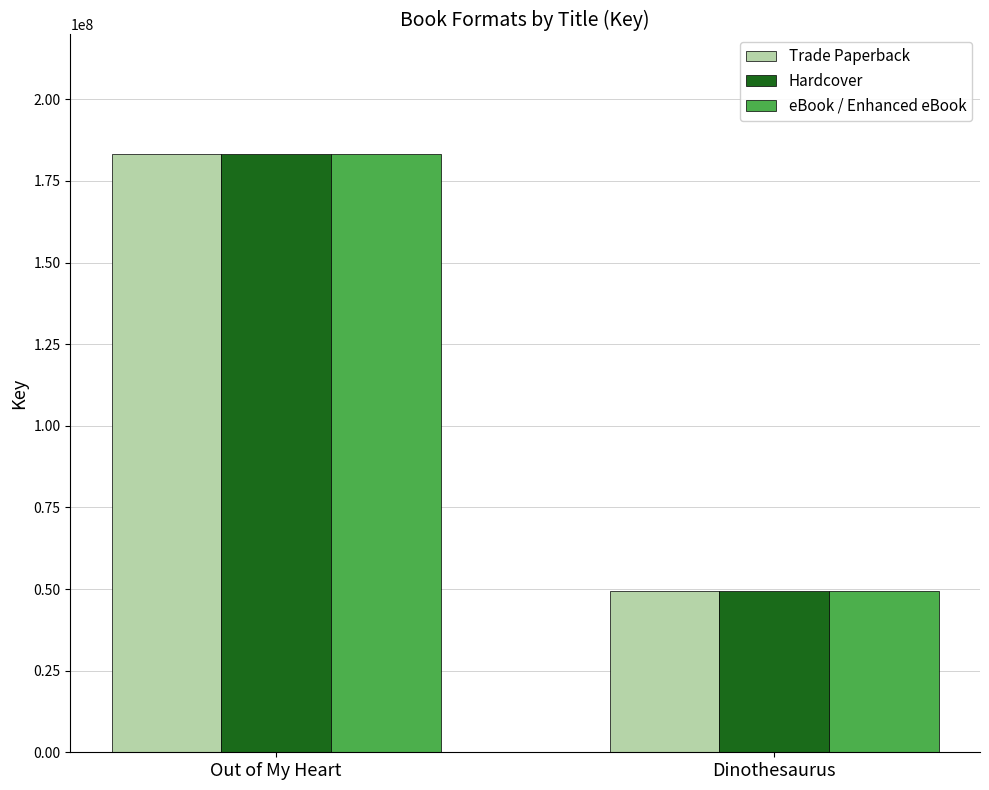

Is it true that Trade Paperback equals 183212020 at Out of My Heart?

True